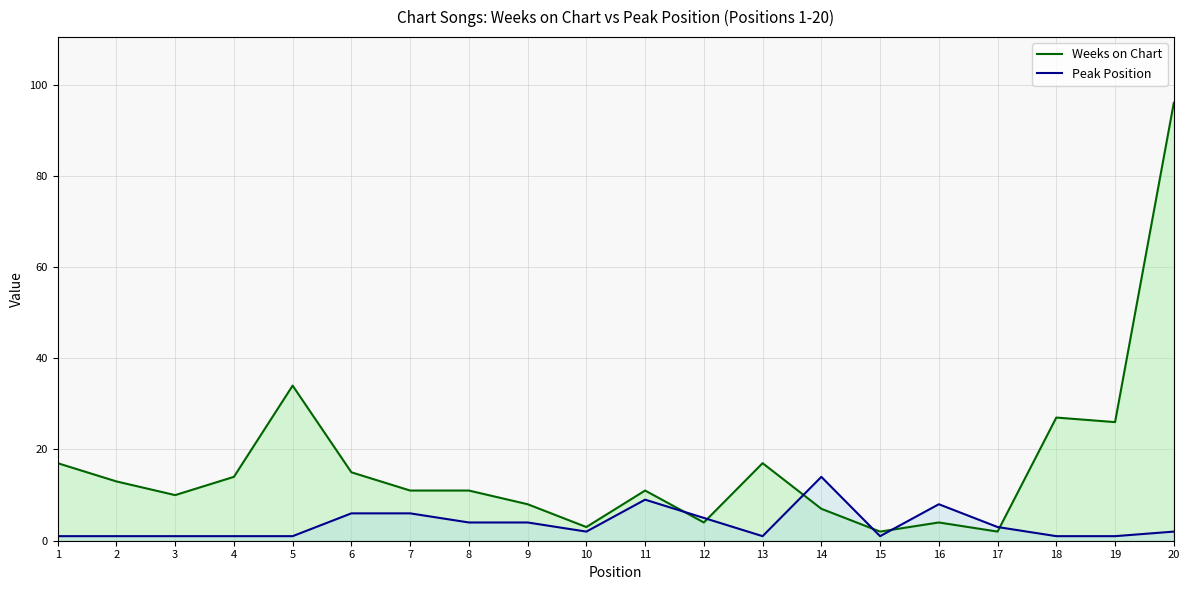

How many data points does each series have?

20